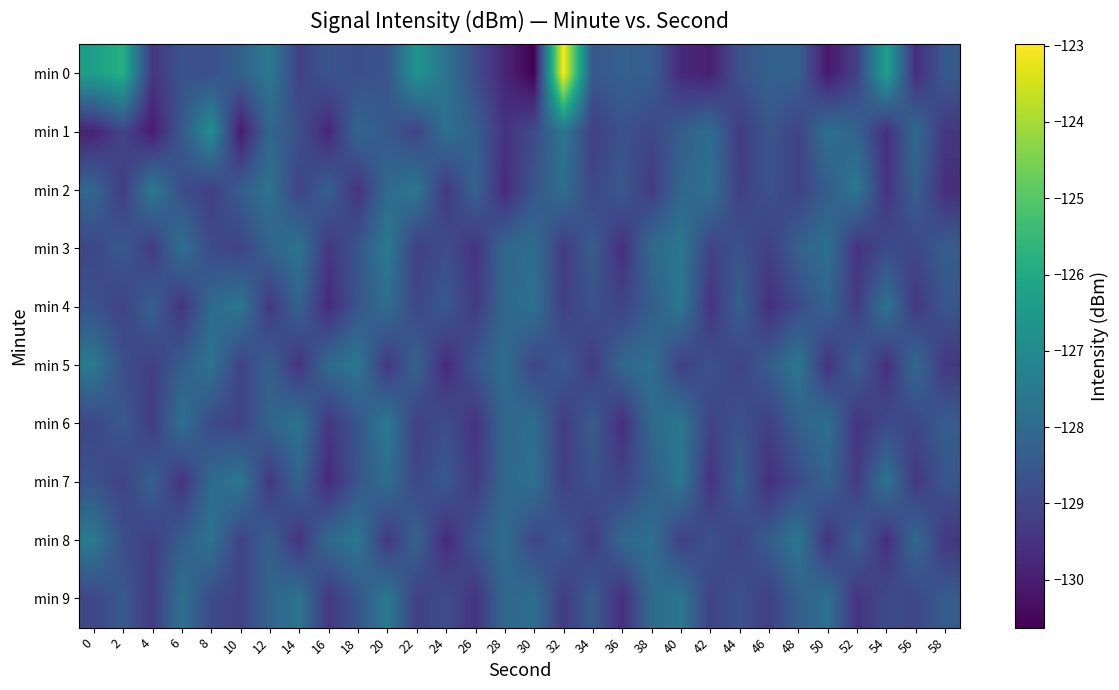

Rank the series at 0 from lowest to highest value.

min 1, min 3, min 6, min 9, min 4, min 7, min 2, min 5, min 8, min 0